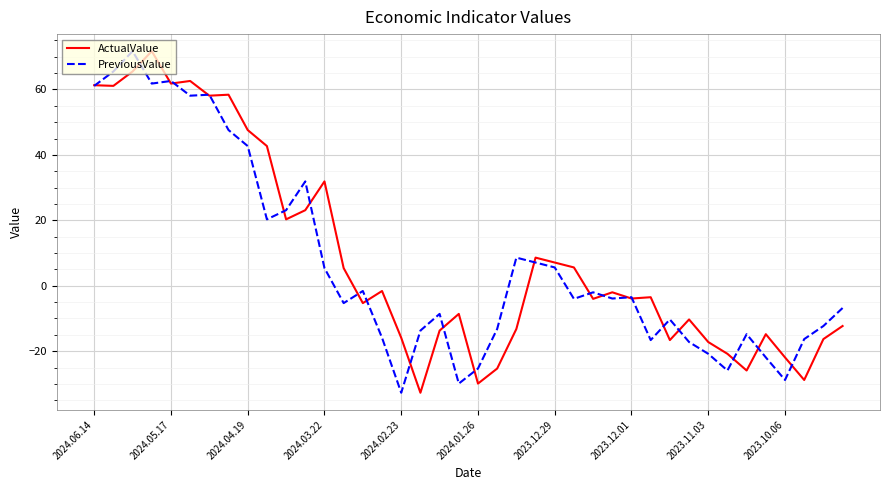

What is the maximum value shown in the chart?

71.7